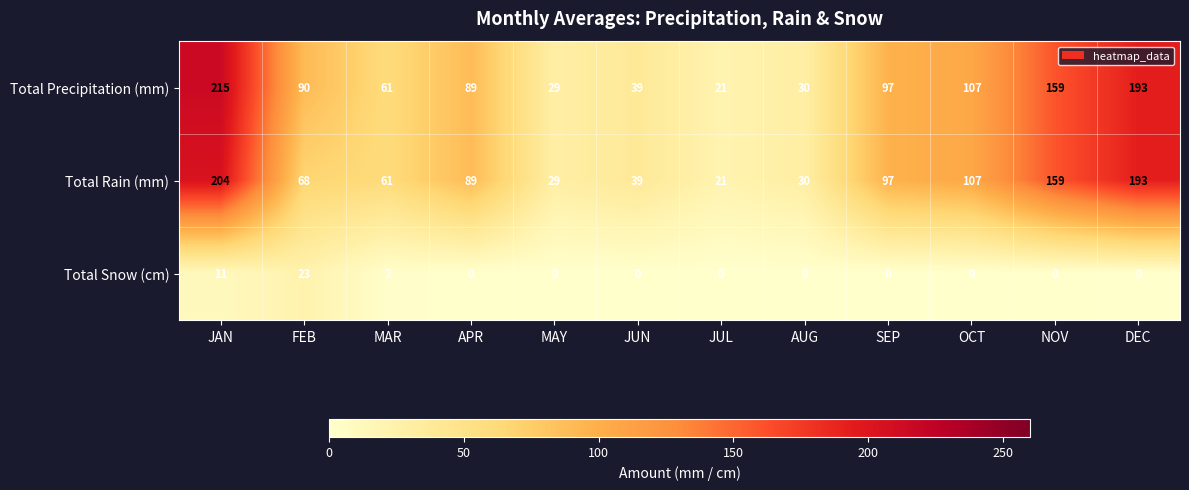

Where does the Total Precipitation (mm) series first go above 90?

JAN